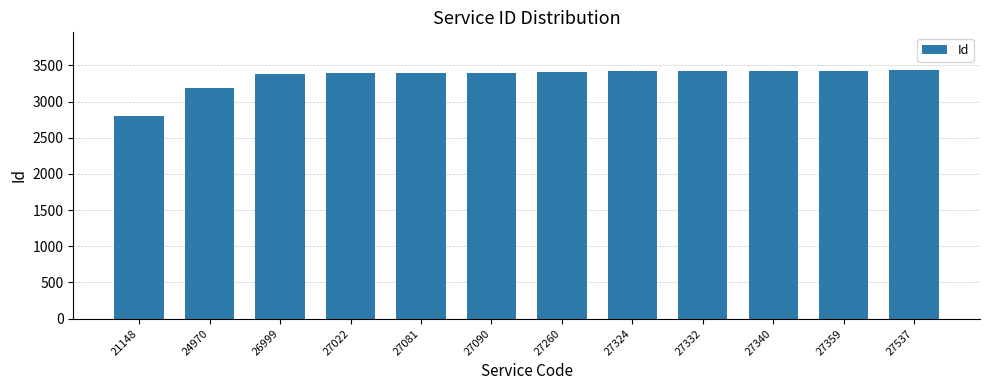

What is the smallest value displayed?

2802